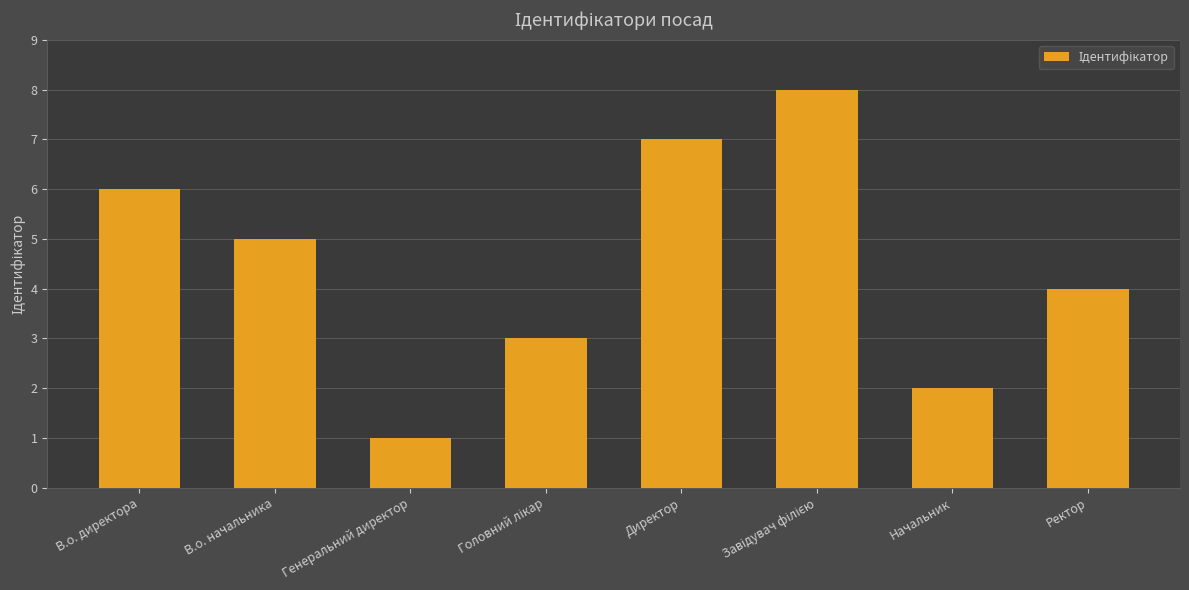

The value at Ректор is 7. True or false?

False